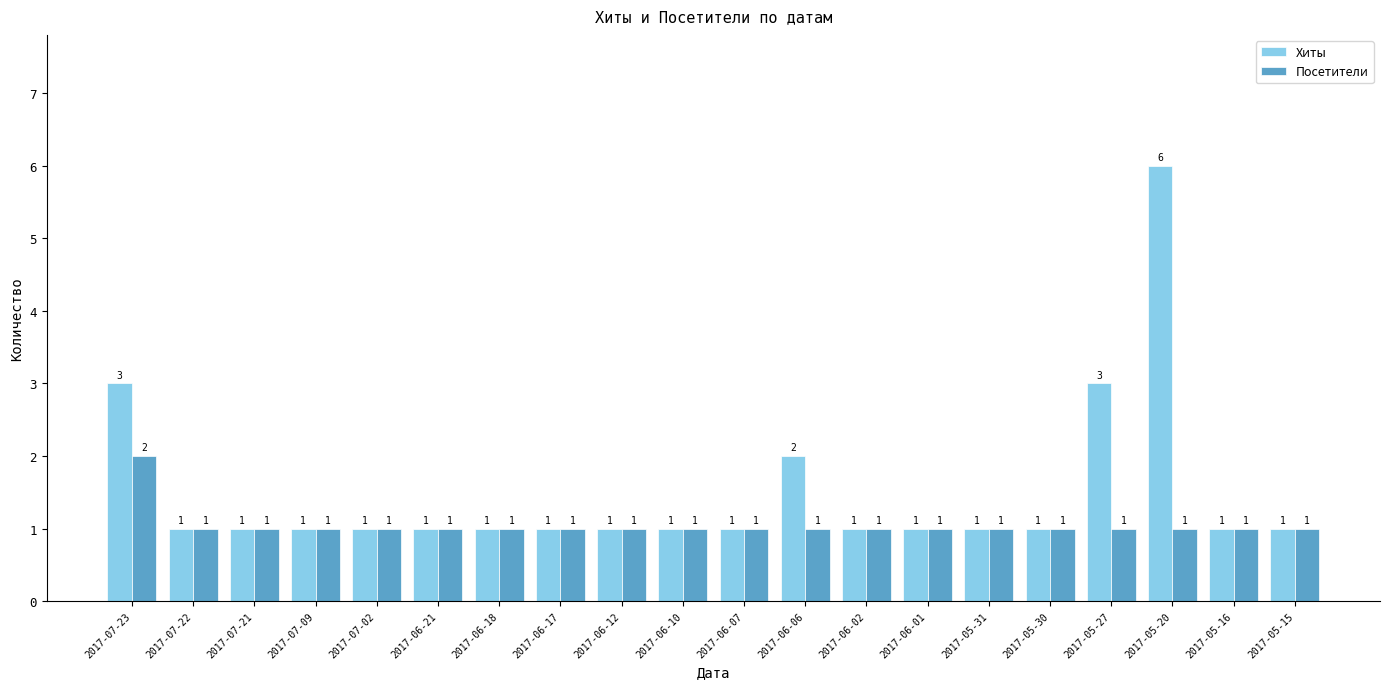

How many Посетители values are between 1 and 2?

20